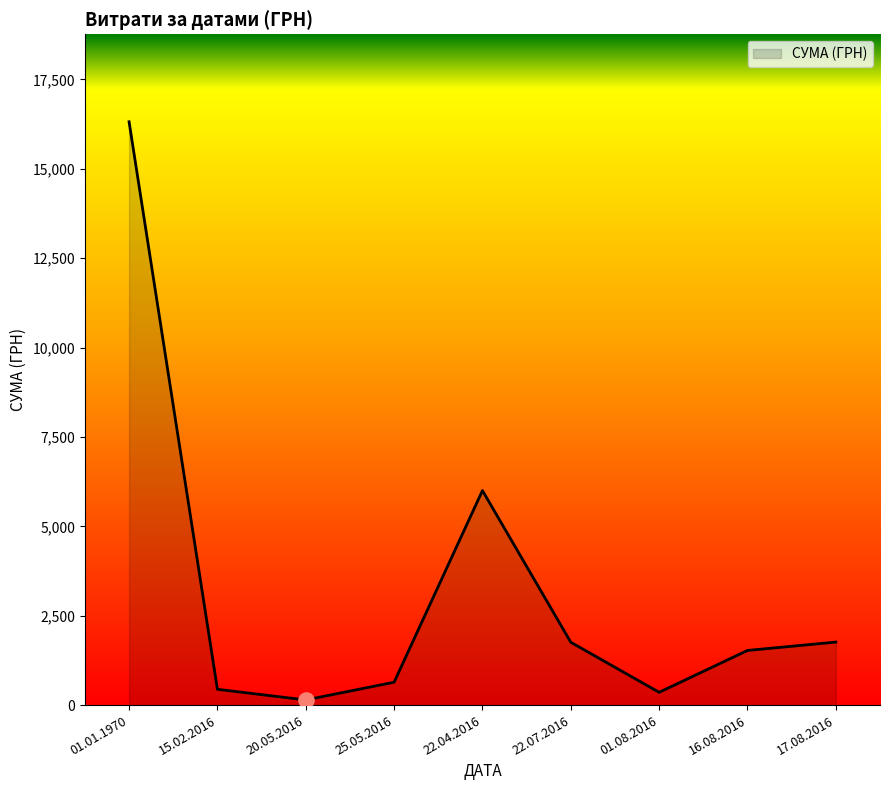

What is the ratio of the value at 20.05.2016 to the value at 16.08.2016?

0.1